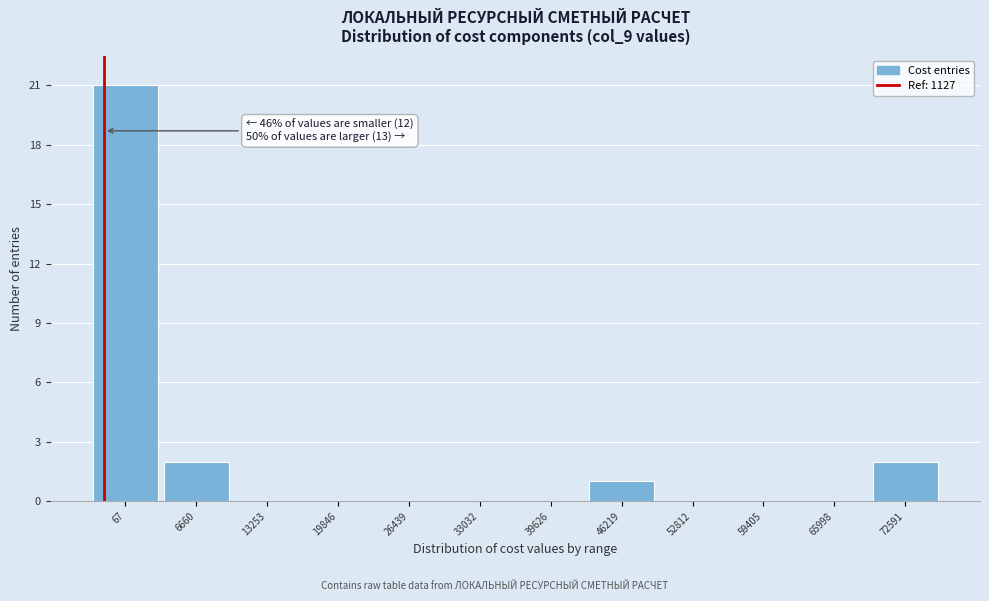

Reading left to right, extract all data points from this chart.

67=21	6660=2	13253=0	19846=0	26439=0	33032=0	39626=0	46219=1	52812=0	59405=0	65998=0	72591=2